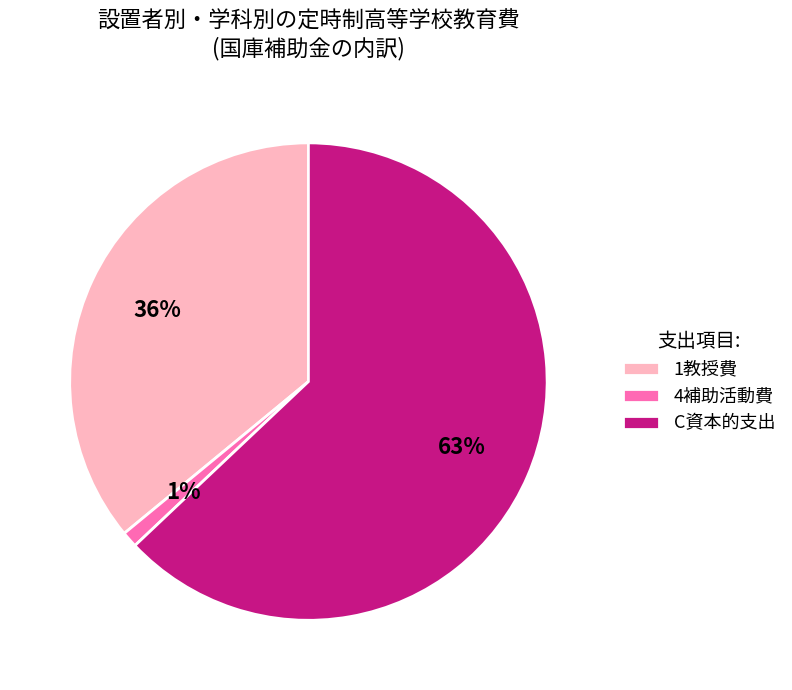

Does 4補助活動費 represent more than half of the total?

No